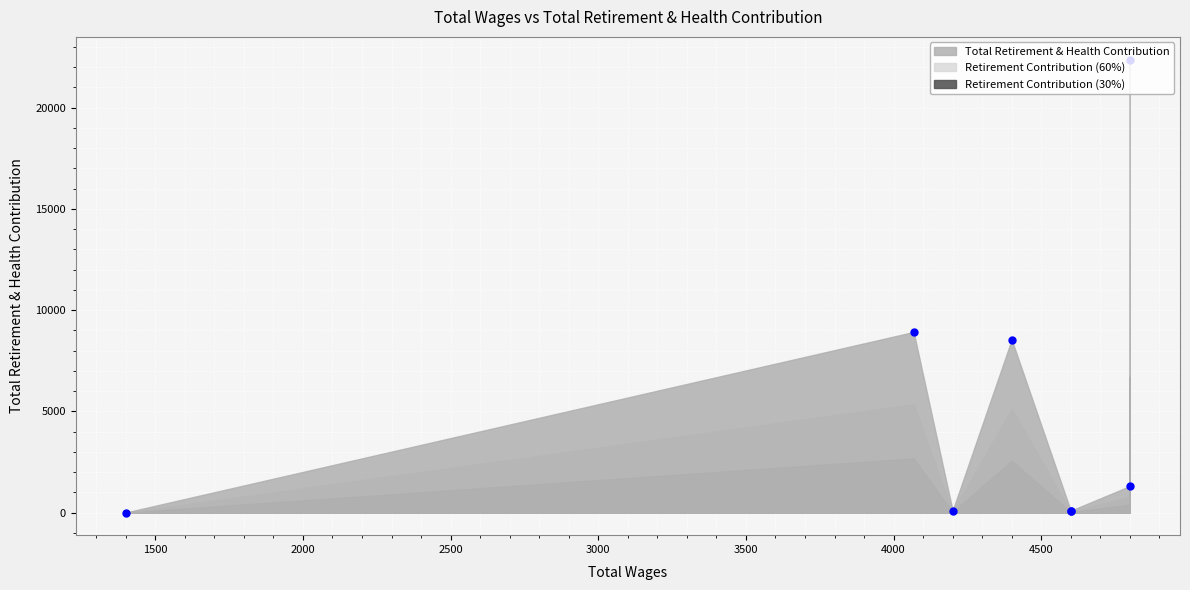

Reading left to right, what are all the values shown in this chart?

1400.0=0.0	4068.0=8917.0	4200.0=90.1	4400.0=8537.5	4600.0=90.1	4600.0=90.1	4800.0=1305.0	4800.0=22375.3